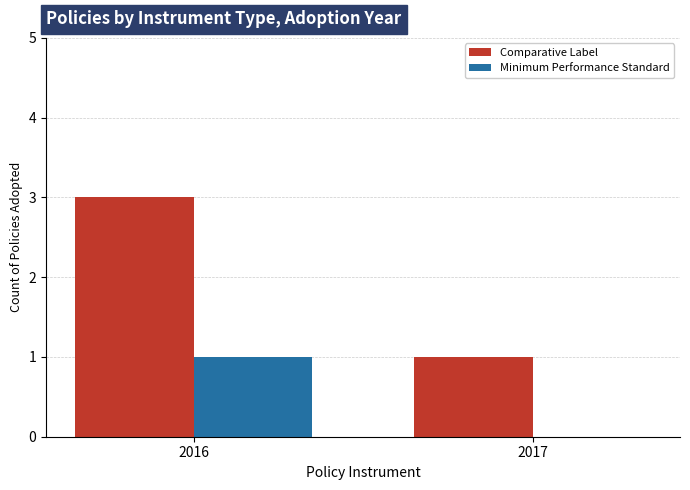

Read the Comparative Label value at 2016.

3